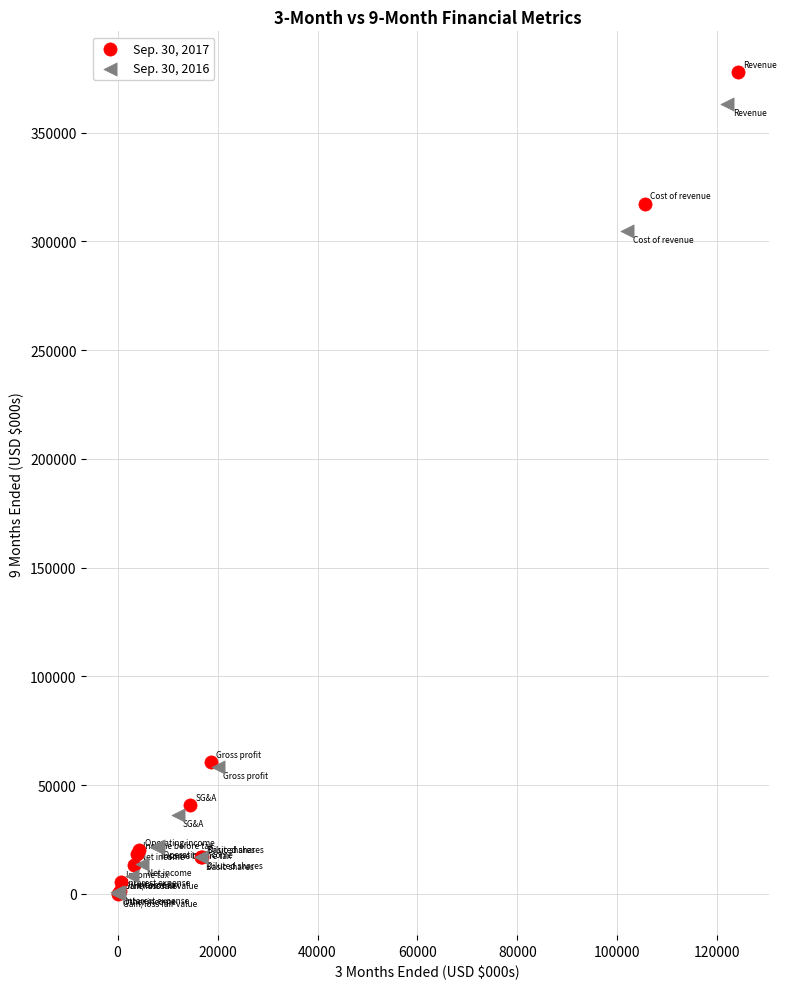

Which series has the largest Y range (max minus min)?

Sep. 30, 2017